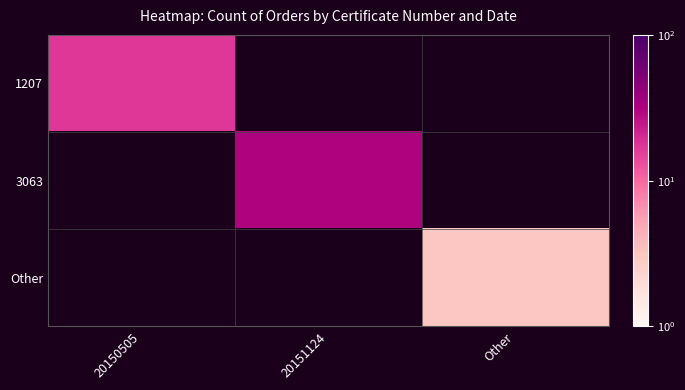

What is the greatest value displayed?

31.0